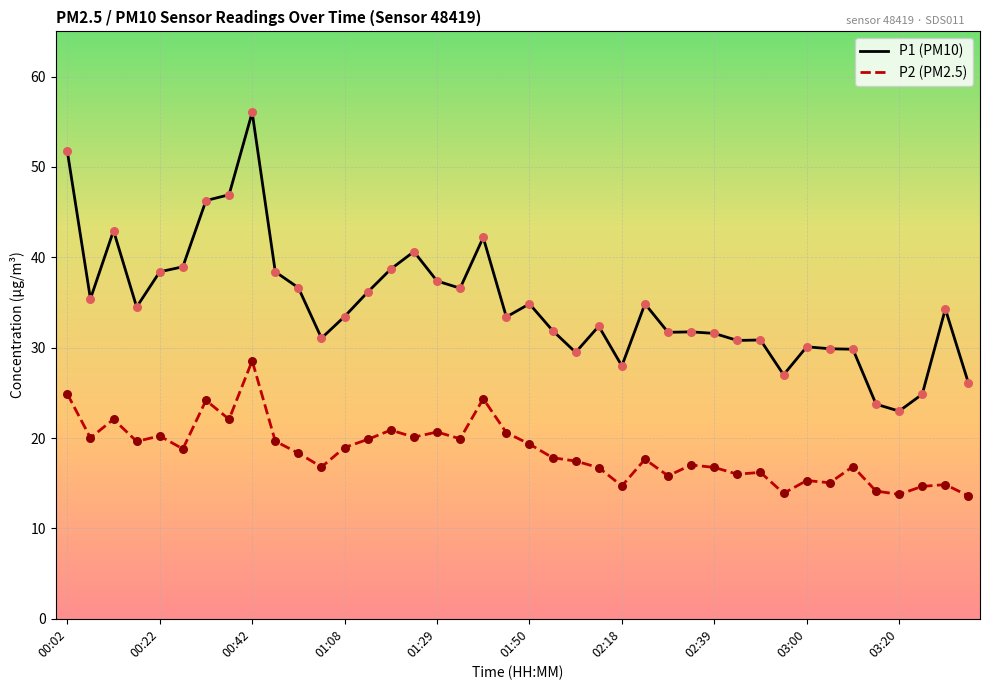

Which series has the largest range (max minus min)?

P1 (PM10)